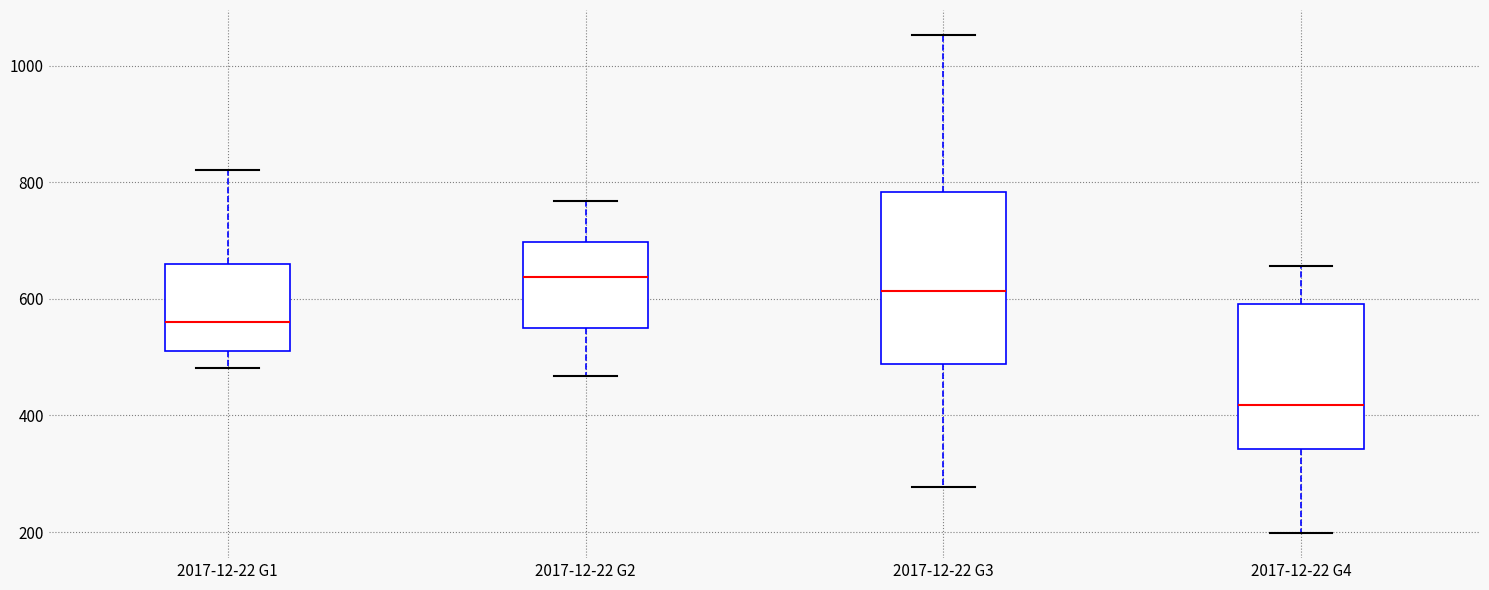

Where does the median line of the box for 2017-12-22 G4 sit on the y-axis? The values are not printed on the chart, so give them approximately, as read against the axis.

420